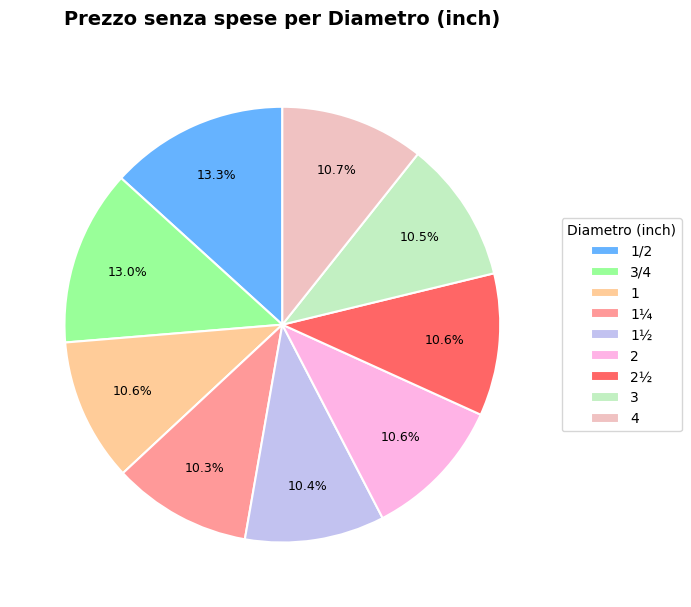

To the nearest percent, what percentage of the pie is 1/2?

13%